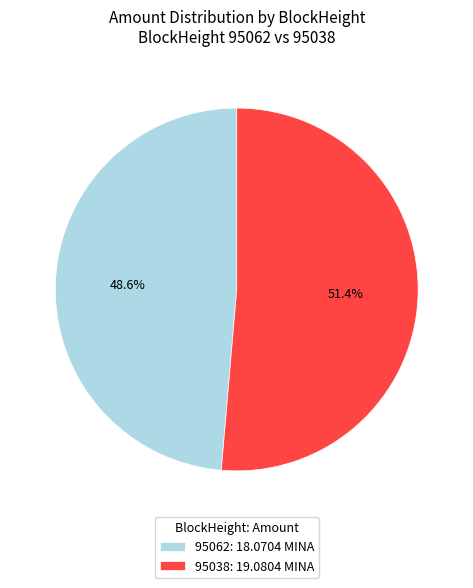

True or false: 95038 accounts for 87% of the total.

False